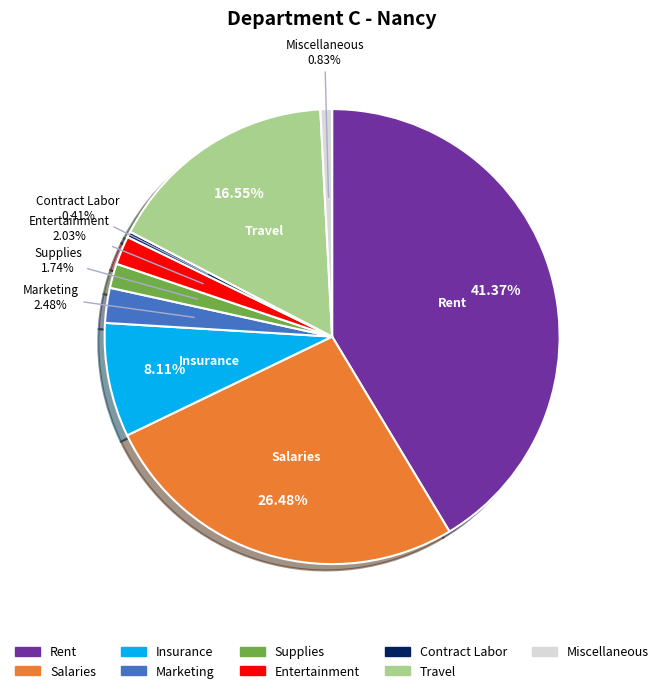

Do Travel and Miscellaneous together represent more than half of the pie?

No